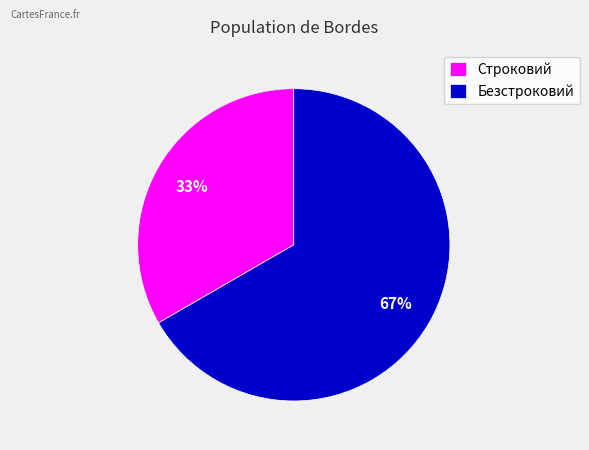

Is it true that Строковий is 33% of the pie?

True